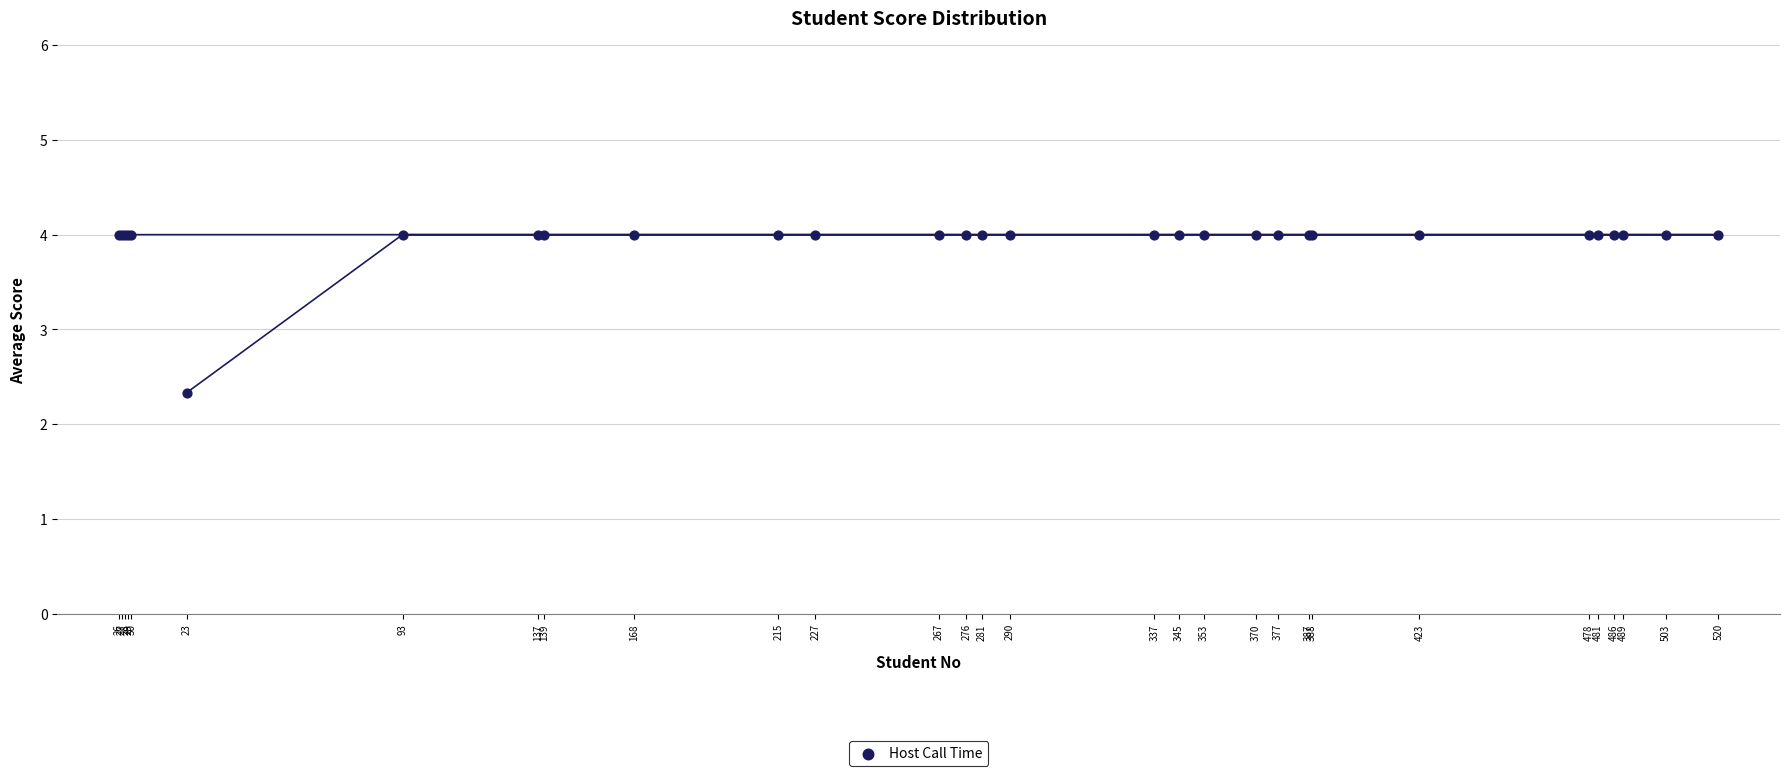

What Y value in the scatter plot is closest to 3?

2.3